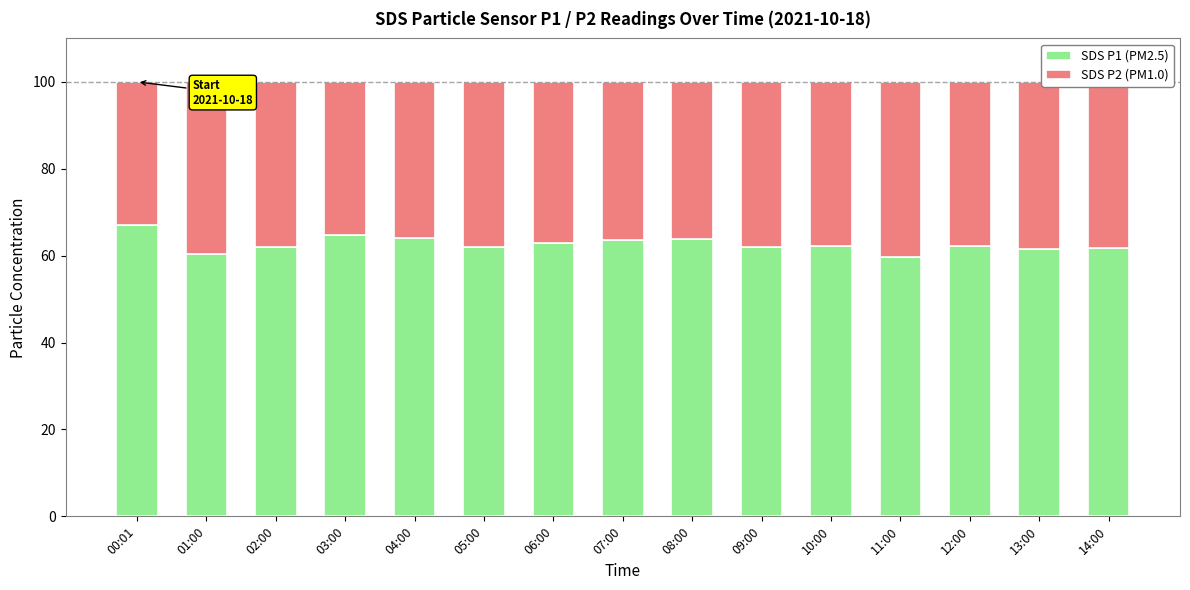

Read the SDS P1 (PM2.5) value at 11:00.

59.6